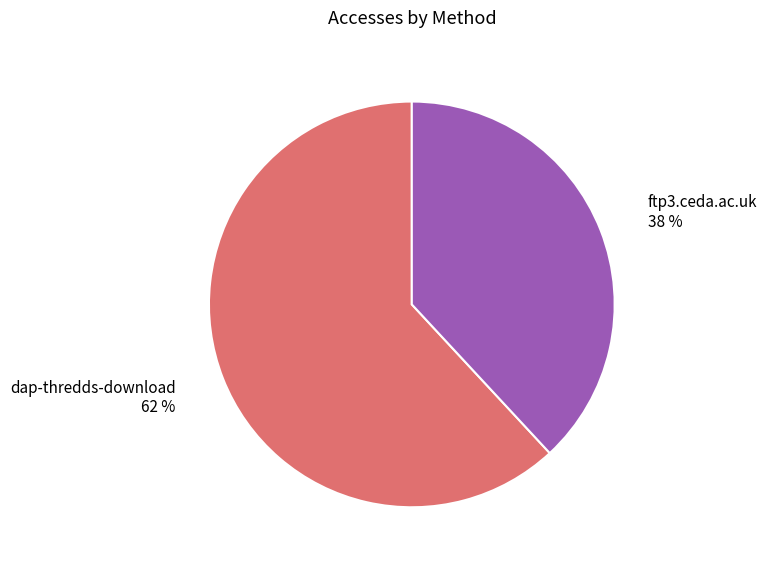

Which category has the biggest portion of the pie?

dap-thredds-download